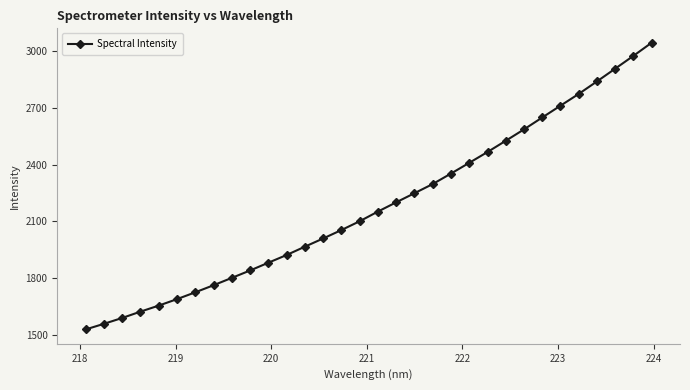

What is the greatest value displayed?

3046.6